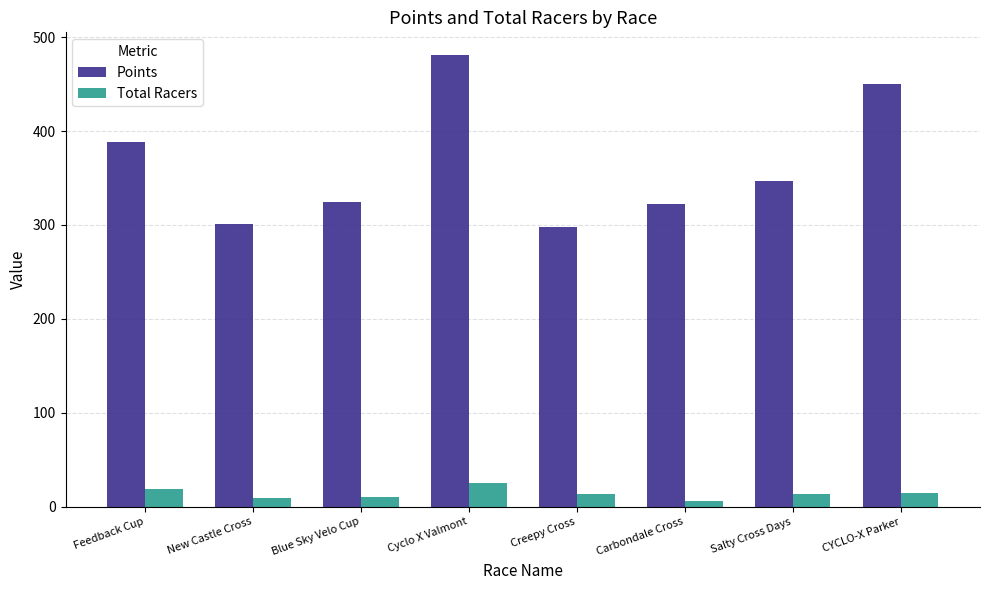

What is the lowest value of the Total Racers series?

6.0